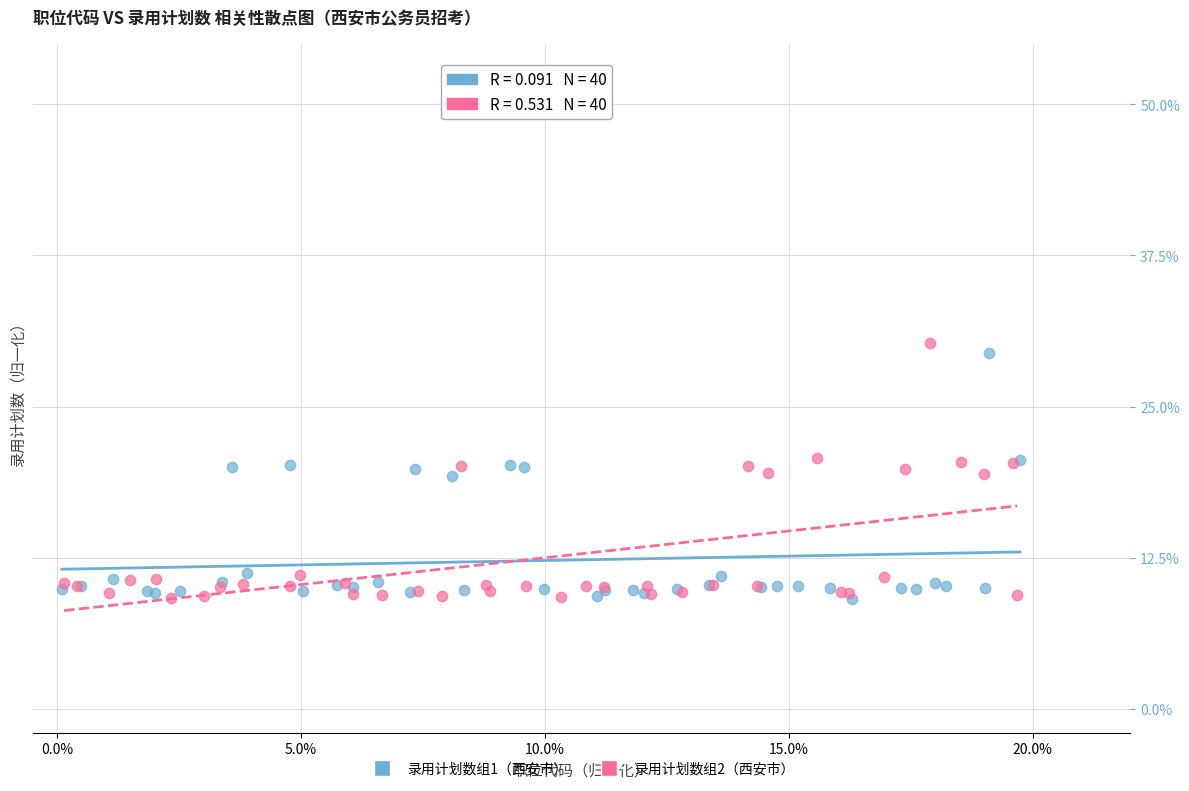

Which series contains the highest Y value?

录用计划数组2（西安市）